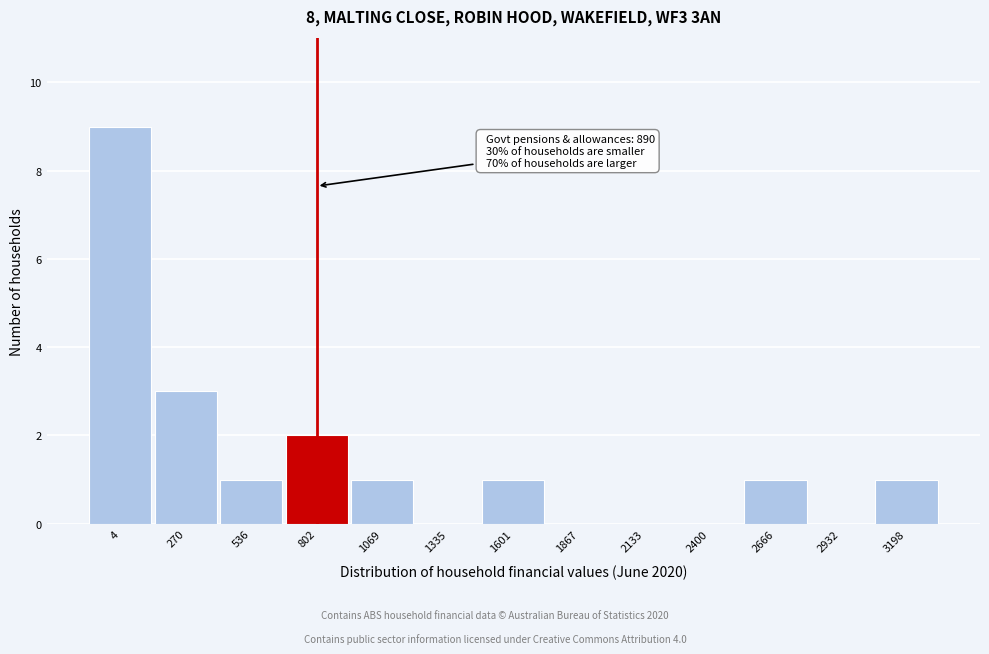

Reading left to right, list all the values displayed in this chart.

4=9	270=3	536=1	802=2	1069=1	1335=0	1601=1	1867=0	2133=0	2400=0	2666=1	2932=0	3198=1